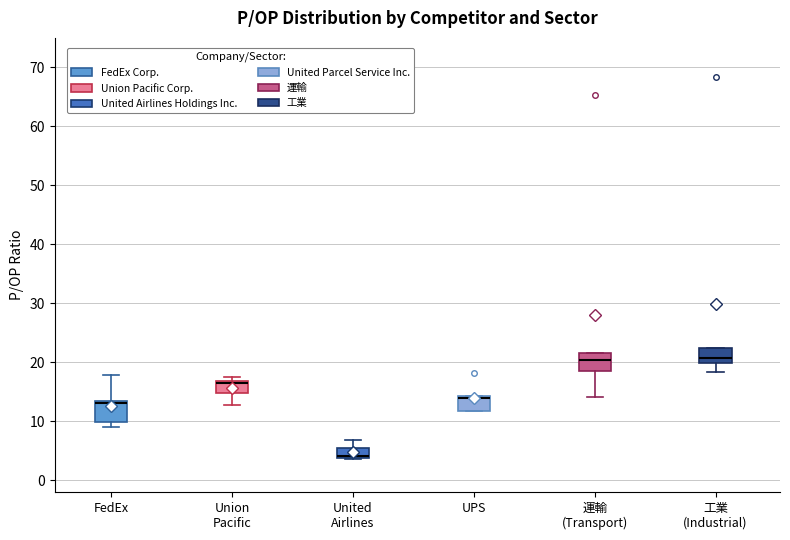

Reading left to right, transcribe this box plot: for each box, give where its median line is, the range the box spans, and where its two whiskers end, as read against the y-axis. The values are not printed on the chart, so give them approximately, as read against the axis.

FedEx: median 13 (just below the box's upper edge), box 10 to 13, whiskers 9 to 18
Union Pacific: median 17 (drawn on the box's upper edge), box 15 to 17, whiskers 13 to 17 (just above the box's upper edge)
United Airlines: median 4 (drawn on the box's lower edge), box 4 to 5, whiskers 4 to 7
UPS: median 14 (just below the box's upper edge), box 12 to 14, whiskers 12 to 14
運輸 (Transport): median 20, box 19 to 22, whiskers 14 to 22
工業 (Industrial): median 21, box 20 to 22, whiskers 18 to 22